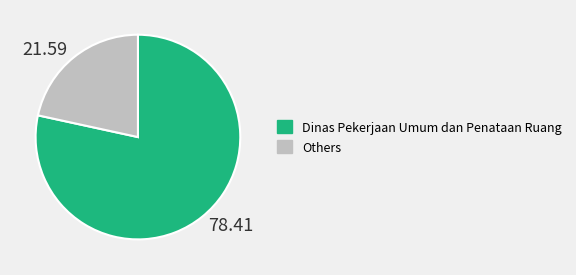

What is the smallest slice in the pie chart?

21.59